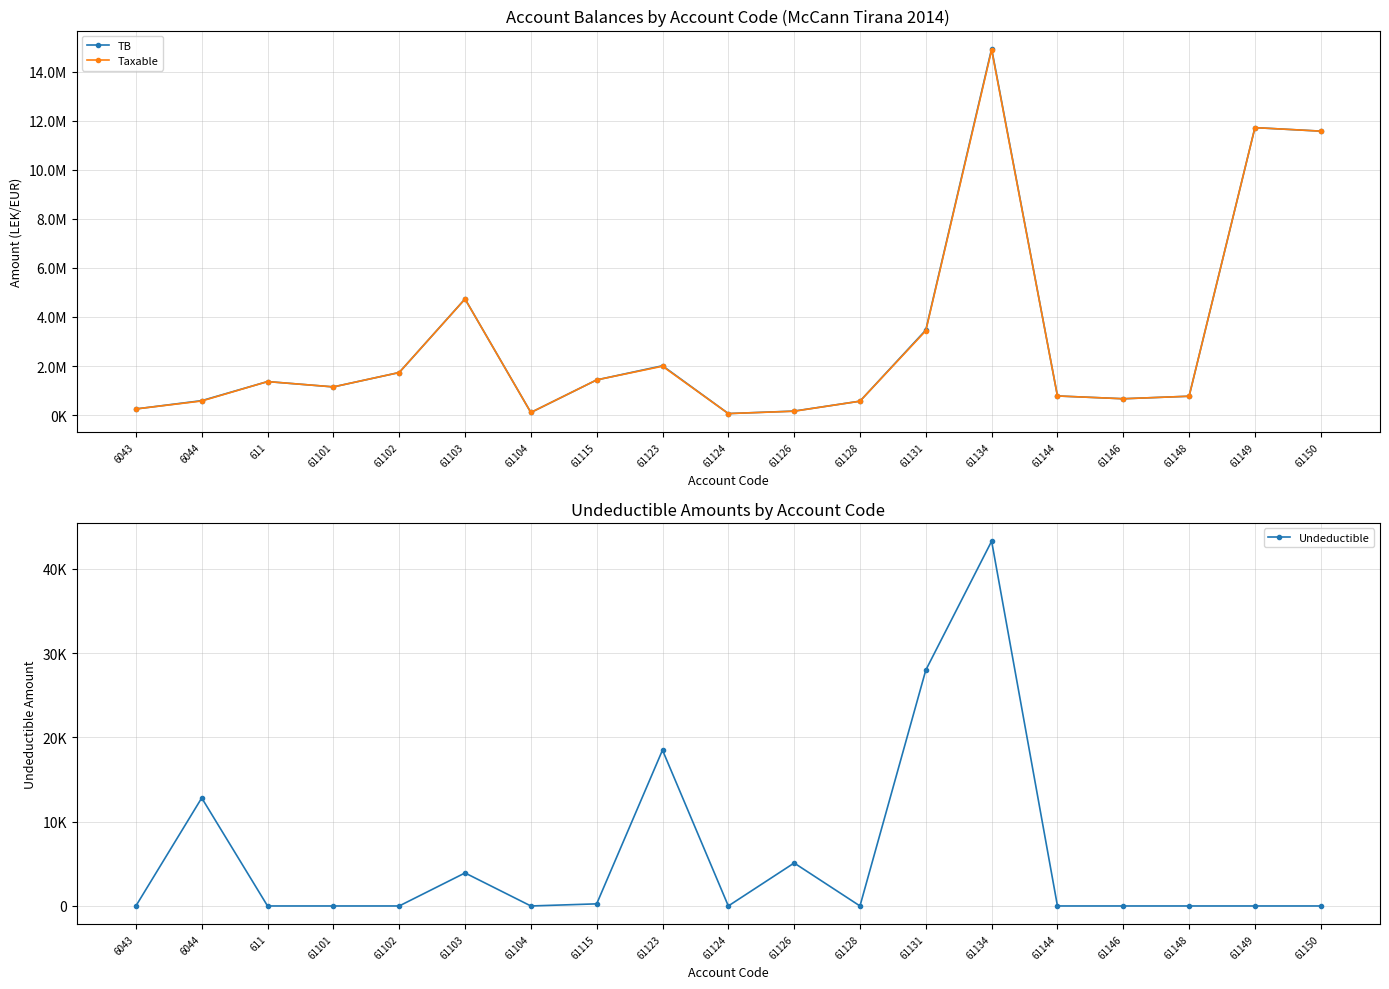

Reading right to left, transcribe all the data shown in this chart.

TB: 61150=11574631.1	61149=11717876.6	61148=769080.9	61146=666085.5	61144=779642.1	61134=14931158.8	61131=3465988.5	61128=567460.5	61126=163090.0	61124=61813.2	61123=2010362.2	61115=1434003.2	61104=105900.0	61103=4735066.9	61102=1735151.5	61101=1149043.7	611=1366068.5	6044=588118.9	6043=250227.1
Taxable: 61150=11574631.1	61149=11717876.6	61148=769080.9	61146=666085.5	61144=779642.1	61134=14887859.8	61131=3437988.5	61128=567460.5	61126=157990.0	61124=61813.2	61123=1991862.2	61115=1433753.2	61104=105900.0	61103=4731146.9	61102=1735151.5	61101=1149043.7	611=1366068.5	6044=575296.9	6043=250227.1
Undeductible: 61150=0.0	61149=0.0	61148=0.0	61146=0.0	61144=0.0	61134=43299.0	61131=28000.0	61128=0.0	61126=5100.0	61124=0.0	61123=18500.0	61115=250.0	61104=0.0	61103=3920.0	61102=0.0	61101=0.0	611=0.0	6044=12822.0	6043=0.0